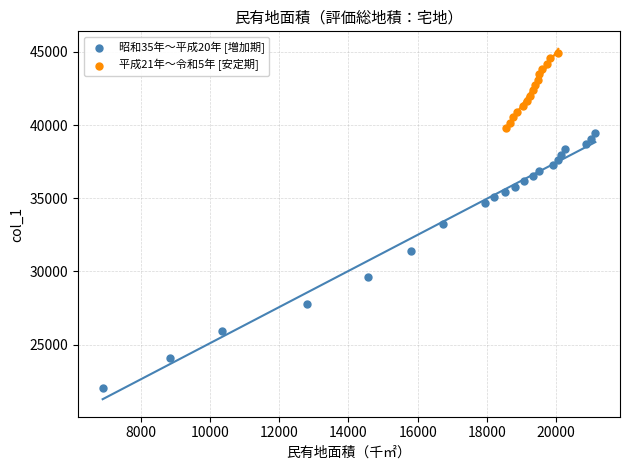

Which series has the widest spread of Y values?

昭和35年〜平成20年 [増加期]